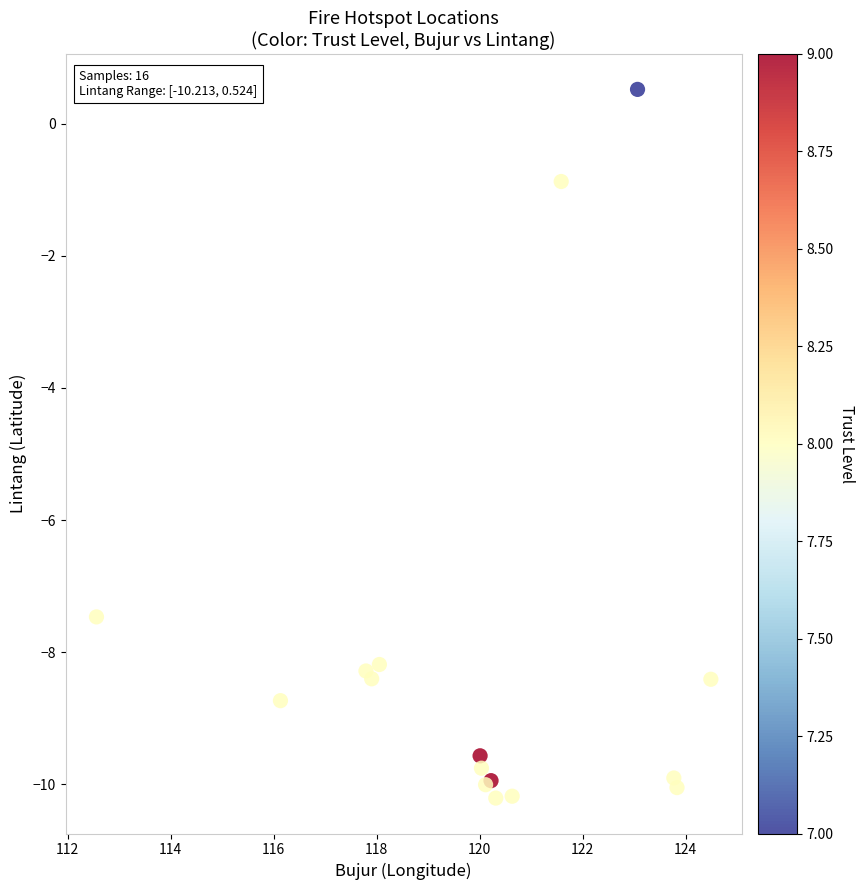

What Y value in the scatter plot is closest to -4?

-0.9